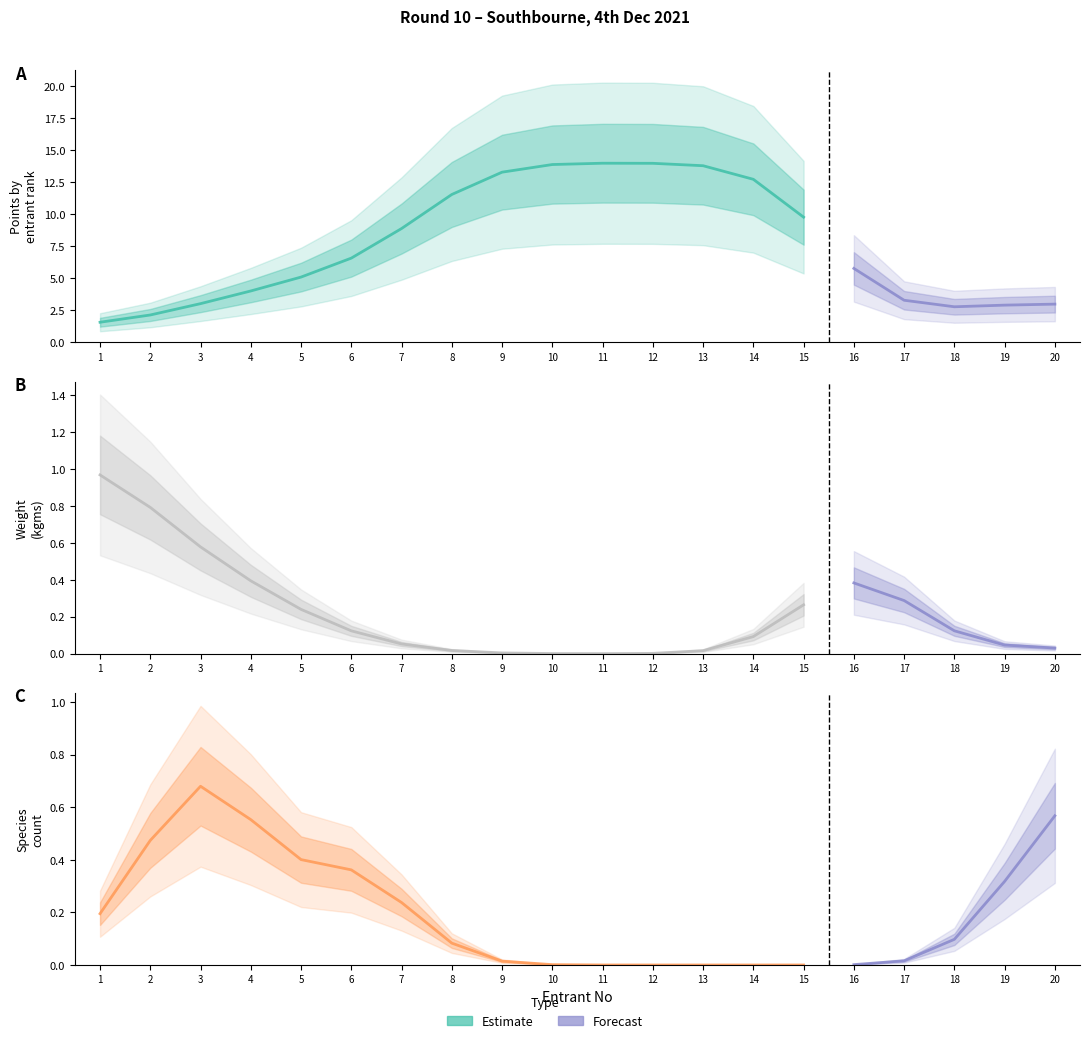

What is the maximum value for PTS?

14.0